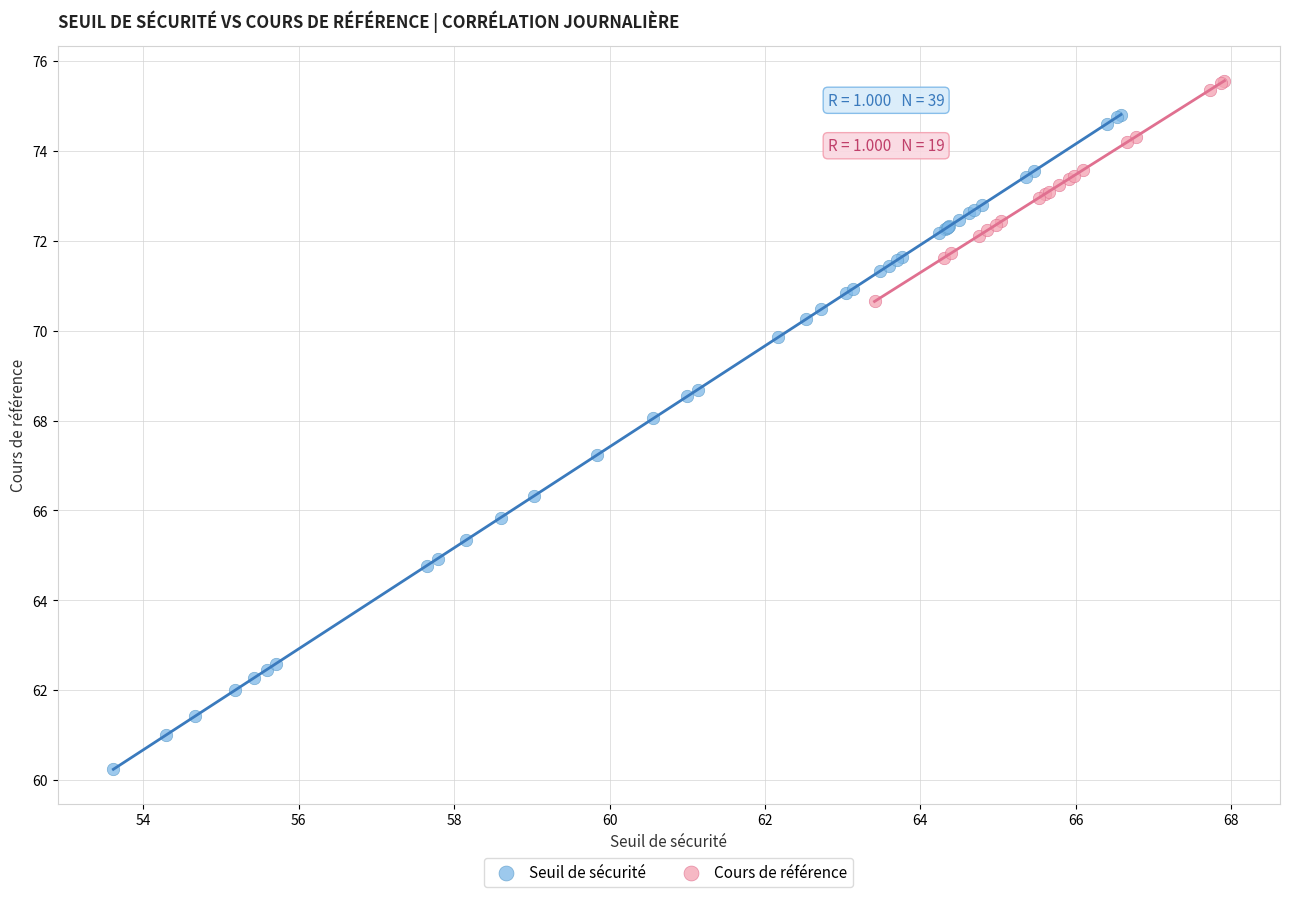

Which series contains the highest Y value?

Cours de référence